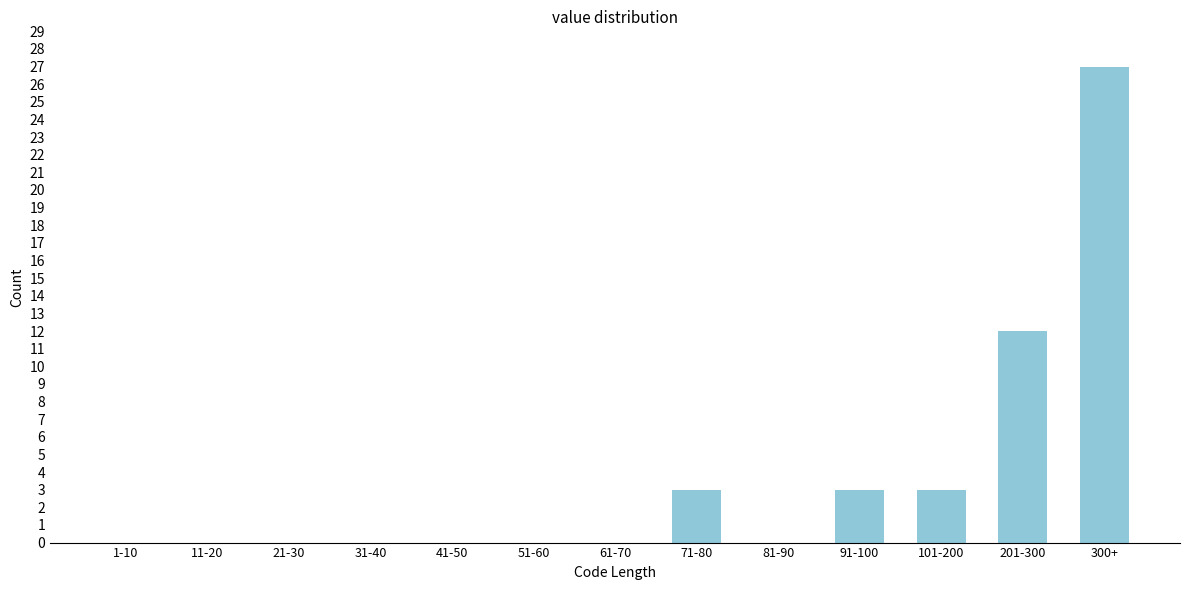

Reading left to right, what are all the values shown in this chart?

1-10=0	11-20=0	21-30=0	31-40=0	41-50=0	51-60=0	61-70=0	71-80=3	81-90=0	91-100=3	101-200=3	201-300=12	300+=27